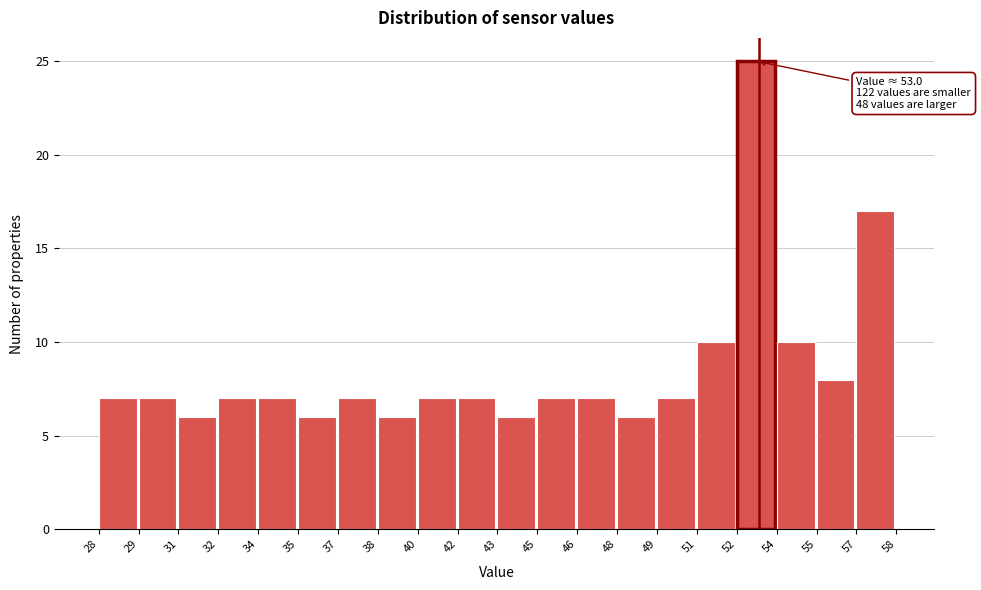

Reading left to right, what are all the values shown in this chart?

28=7	29=7	31=6	32=7	34=7	35=6	37=7	38=6	40=7	42=7	43=6	45=7	46=7	48=6	49=7	51=10	52=25	54=10	55=8	57=17